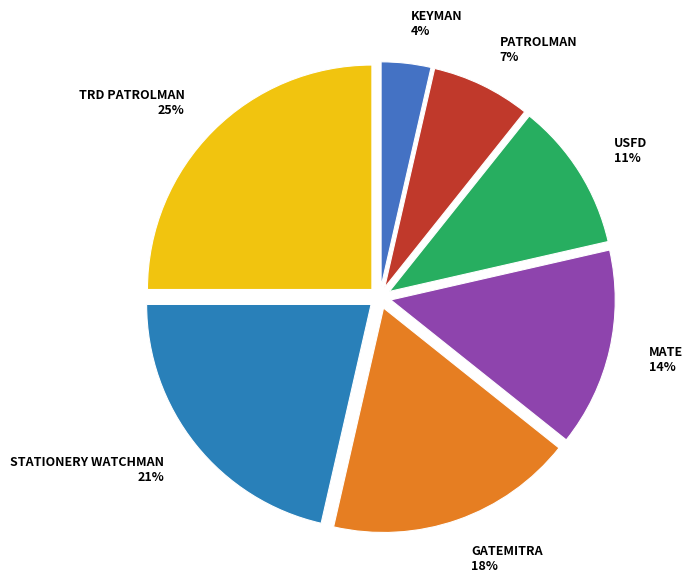

To the nearest percent, what is the difference between the largest and smallest slice percentages?

21%